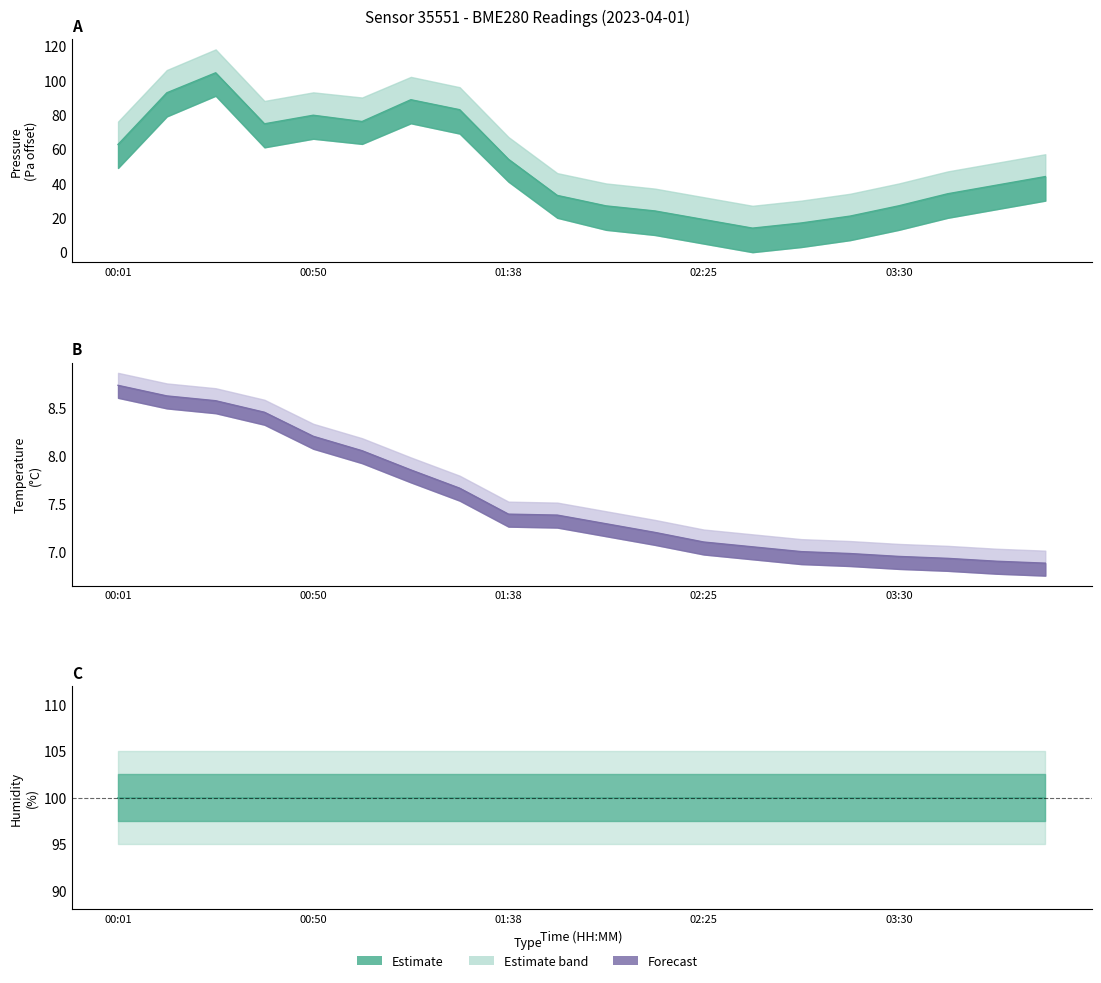

What is the value of the pressure point at the 17th from the left?

27.0